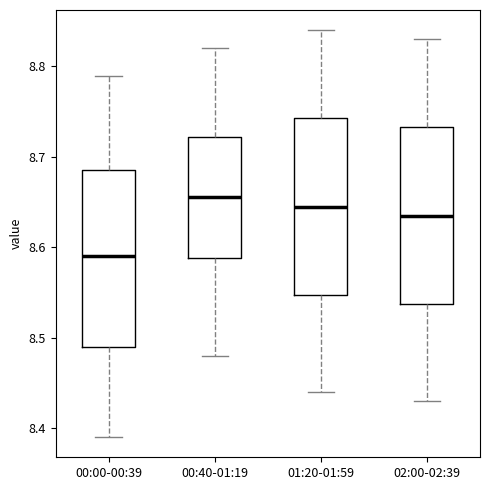

Where is the lower edge of the box for 01:20-01:59 on the y-axis? The values are not printed on the chart, so give them approximately, as read against the axis.

8.55